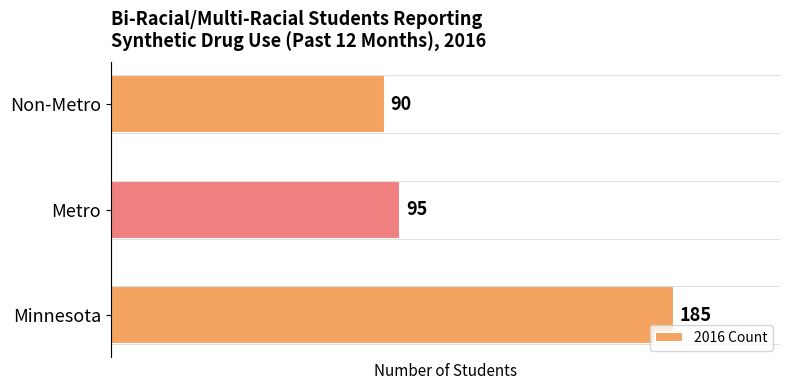

Approximately how many times larger is the value at Metro compared to Minnesota?

0.5